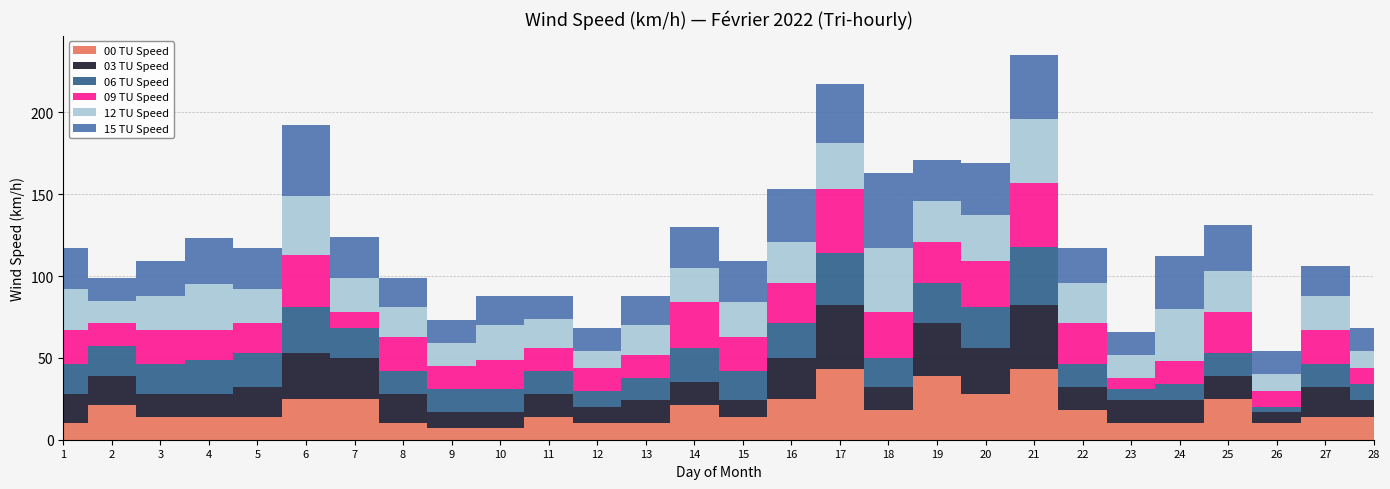

Reading right to left, list all the values displayed in this chart.

00 TU Speed: 28=14	27=14	26=10	25=25	24=10	23=10	22=18	21=43	20=28	19=39	18=18	17=43	16=25	15=14	14=21	13=10	12=10	11=14	10=7	9=7	8=10	7=25	6=25	5=14	4=14	3=14	2=21	1=10
03 TU Speed: 28=10	27=18	26=7	25=14	24=14	23=14	22=14	21=39	20=28	19=32	18=14	17=39	16=25	15=10	14=14	13=14	12=10	11=14	10=10	9=10	8=18	7=25	6=28	5=18	4=14	3=14	2=18	1=18
06 TU Speed: 28=10	27=14	26=3	25=14	24=10	23=7	22=14	21=36	20=25	19=25	18=18	17=32	16=21	15=18	14=21	13=14	12=10	11=14	10=14	9=14	8=14	7=18	6=28	5=21	4=21	3=18	2=18	1=18
09 TU Speed: 28=10	27=21	26=10	25=25	24=14	23=7	22=25	21=39	20=28	19=25	18=28	17=39	16=25	15=21	14=28	13=14	12=14	11=14	10=18	9=14	8=21	7=10	6=32	5=18	4=18	3=21	2=14	1=21
12 TU Speed: 28=10	27=21	26=10	25=25	24=32	23=14	22=25	21=39	20=28	19=25	18=39	17=28	16=25	15=21	14=21	13=18	12=10	11=18	10=21	9=14	8=18	7=21	6=36	5=21	4=28	3=21	2=14	1=25
15 TU Speed: 28=14	27=18	26=14	25=28	24=32	23=14	22=21	21=39	20=32	19=25	18=46	17=36	16=32	15=25	14=25	13=18	12=14	11=14	10=18	9=14	8=18	7=25	6=43	5=25	4=28	3=21	2=14	1=25